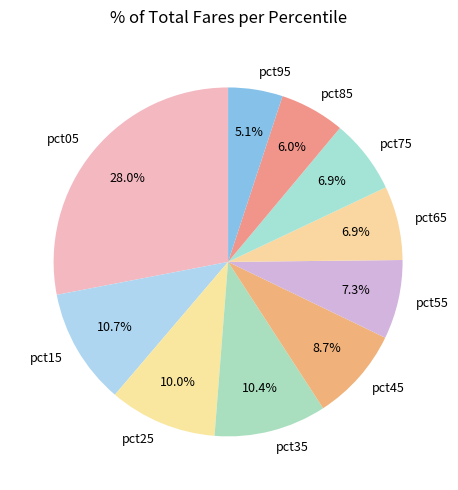

To the nearest percent, what percentage of the pie is pct85?

6%